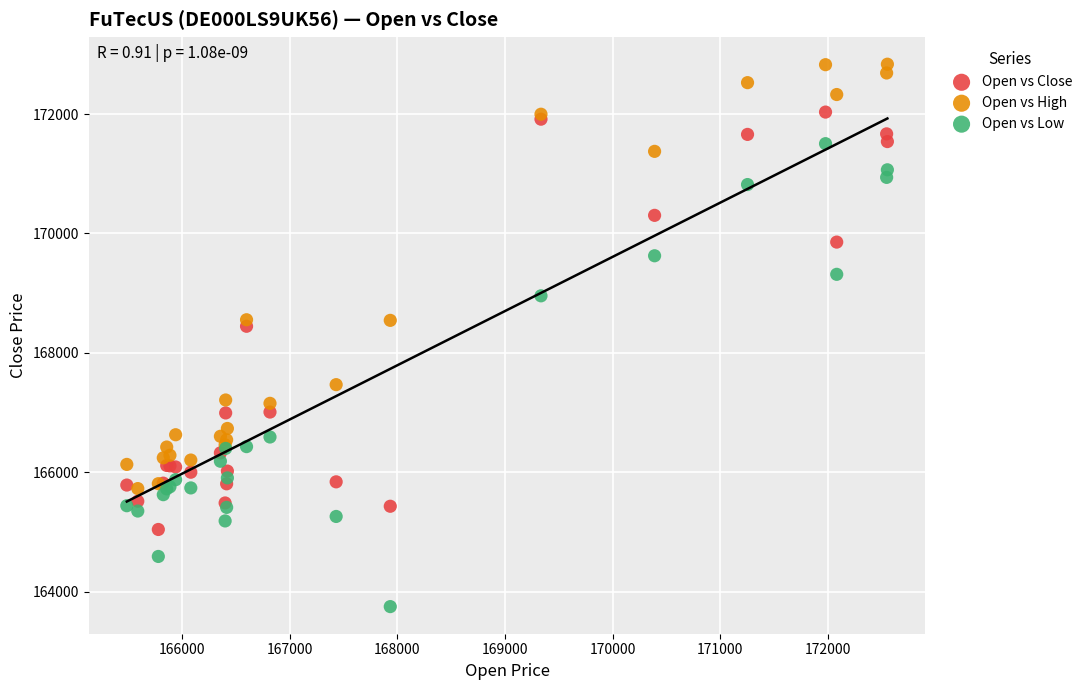

What is the X range (max minus min) for the scatter plot?

7070